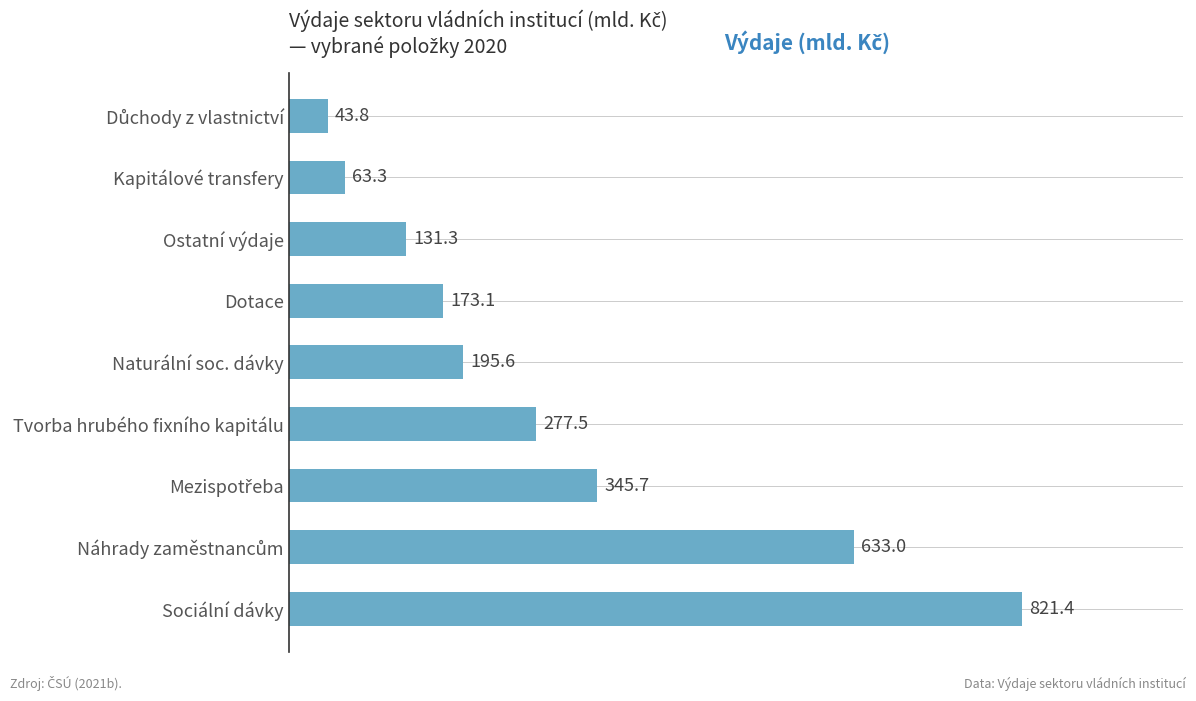

What is the minimum value shown in the chart?

43.8